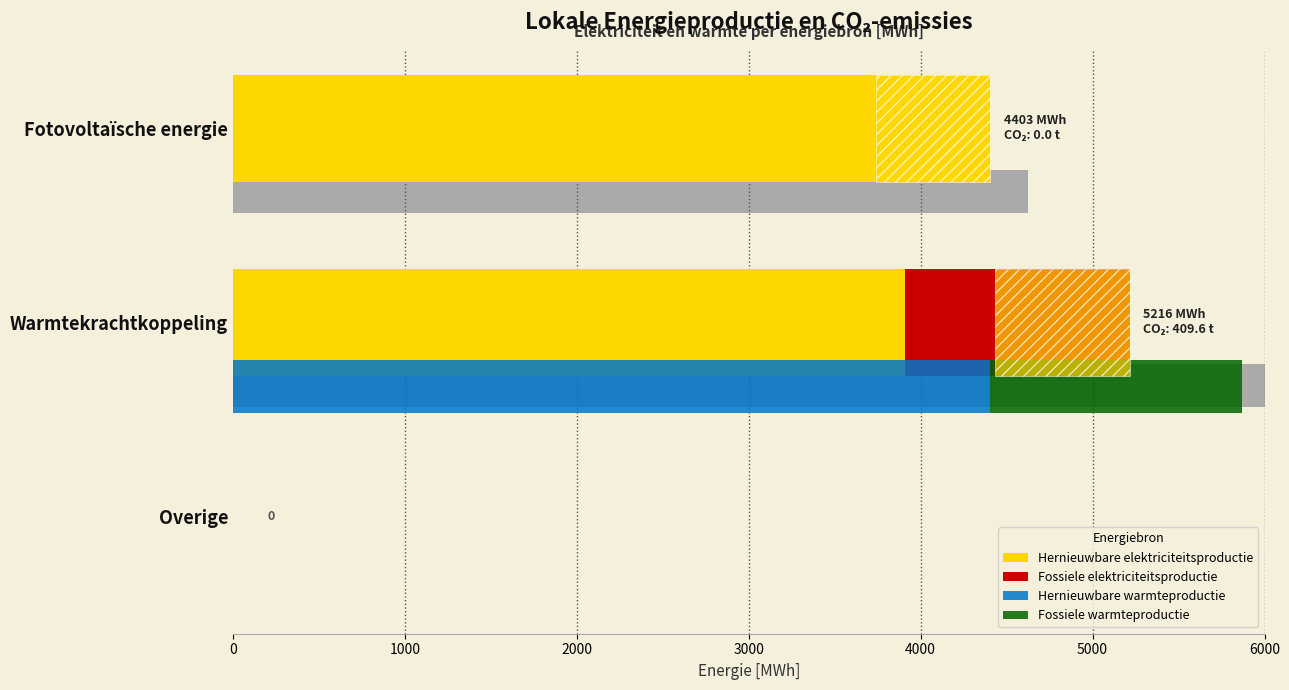

What is the average value of the Fossiele warmteproductie series?

489.0